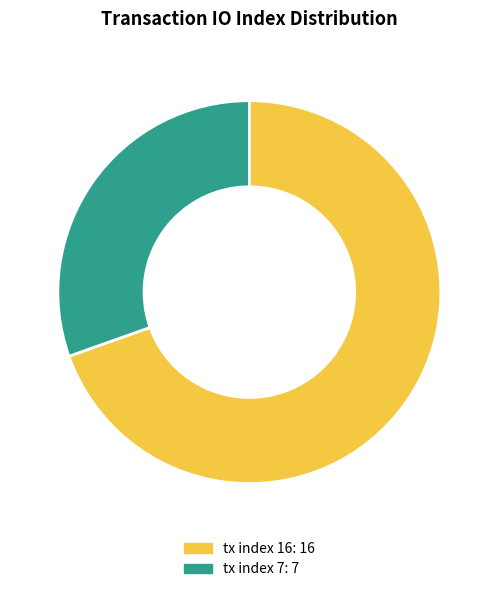

How many segments does this pie chart have?

2